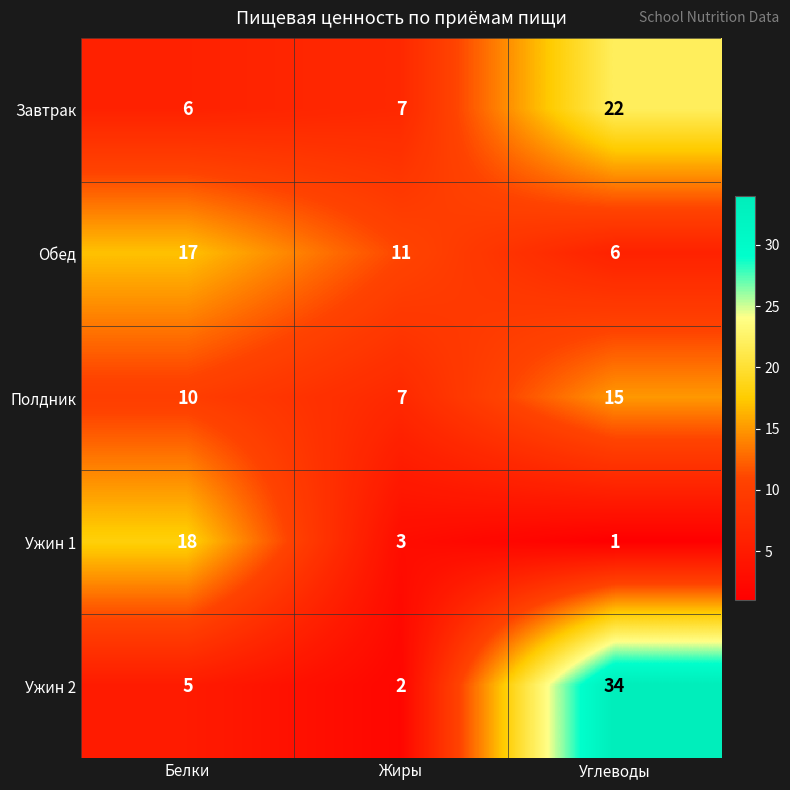

How many series are shown in this chart?

5